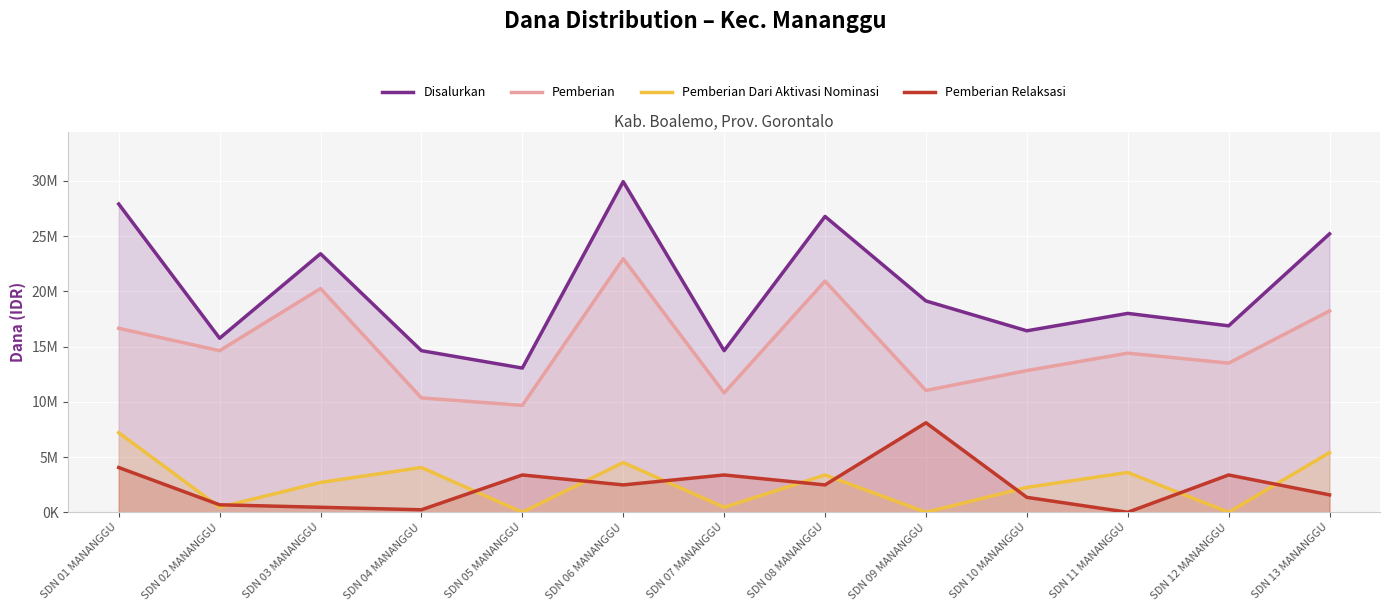

Rank the categories by Pemberian Relaksasi value from lowest to highest.

SDN 11 MANANGGU, SDN 04 MANANGGU, SDN 03 MANANGGU, SDN 02 MANANGGU, SDN 10 MANANGGU, SDN 13 MANANGGU, SDN 06 MANANGGU, SDN 08 MANANGGU, SDN 05 MANANGGU, SDN 07 MANANGGU, SDN 12 MANANGGU, SDN 01 MANANGGU, SDN 09 MANANGGU